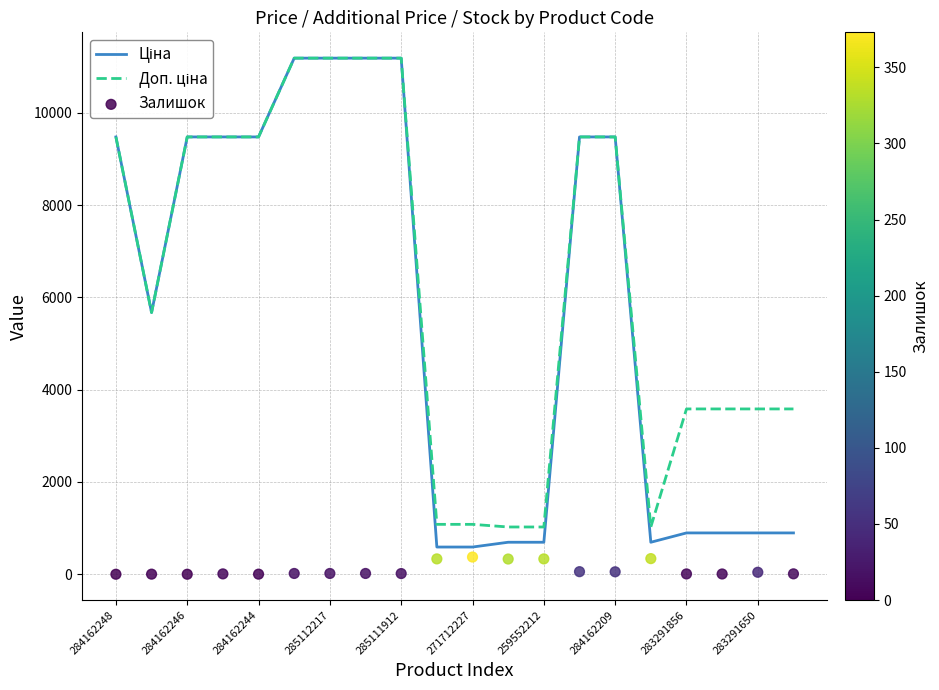

At how many categories does at least one series exceed 6247?

10